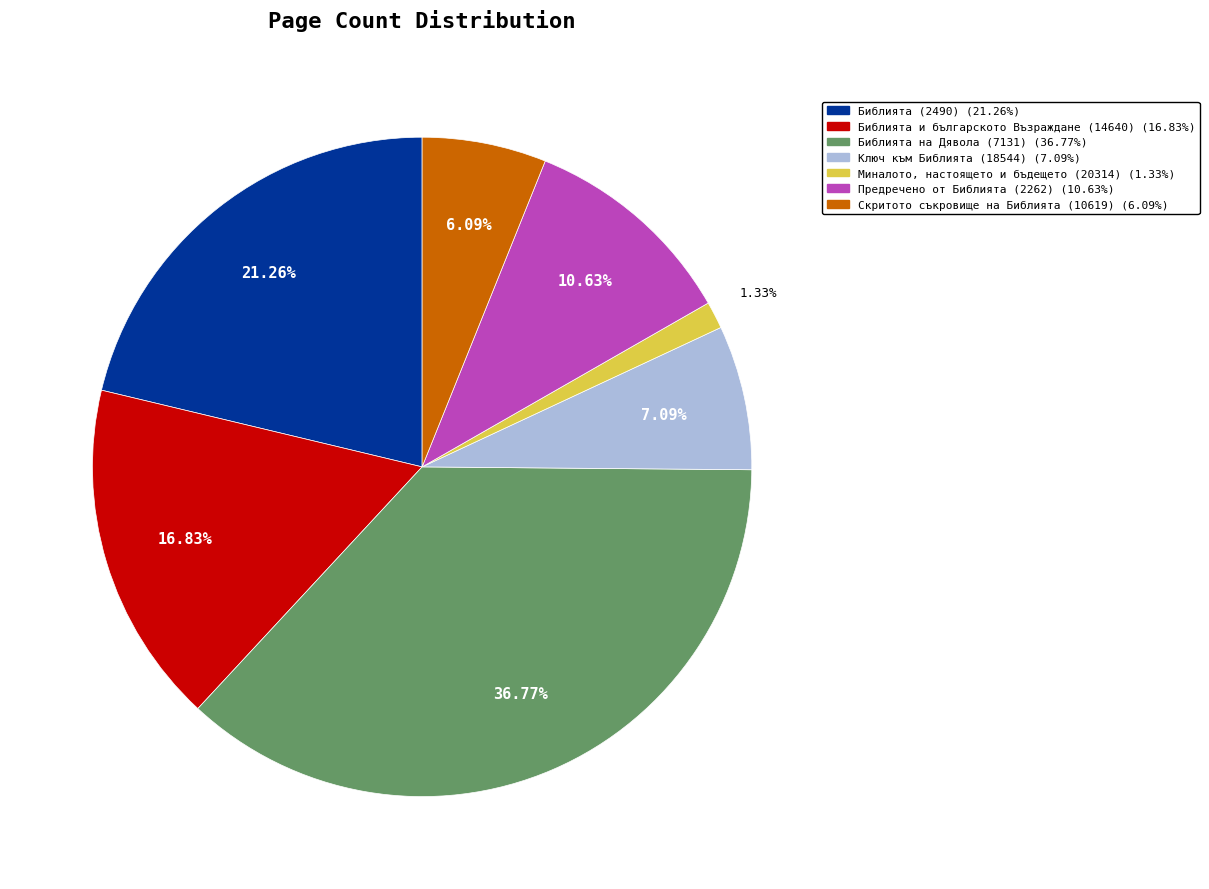

To the nearest percent, what is the average slice percentage?

14%